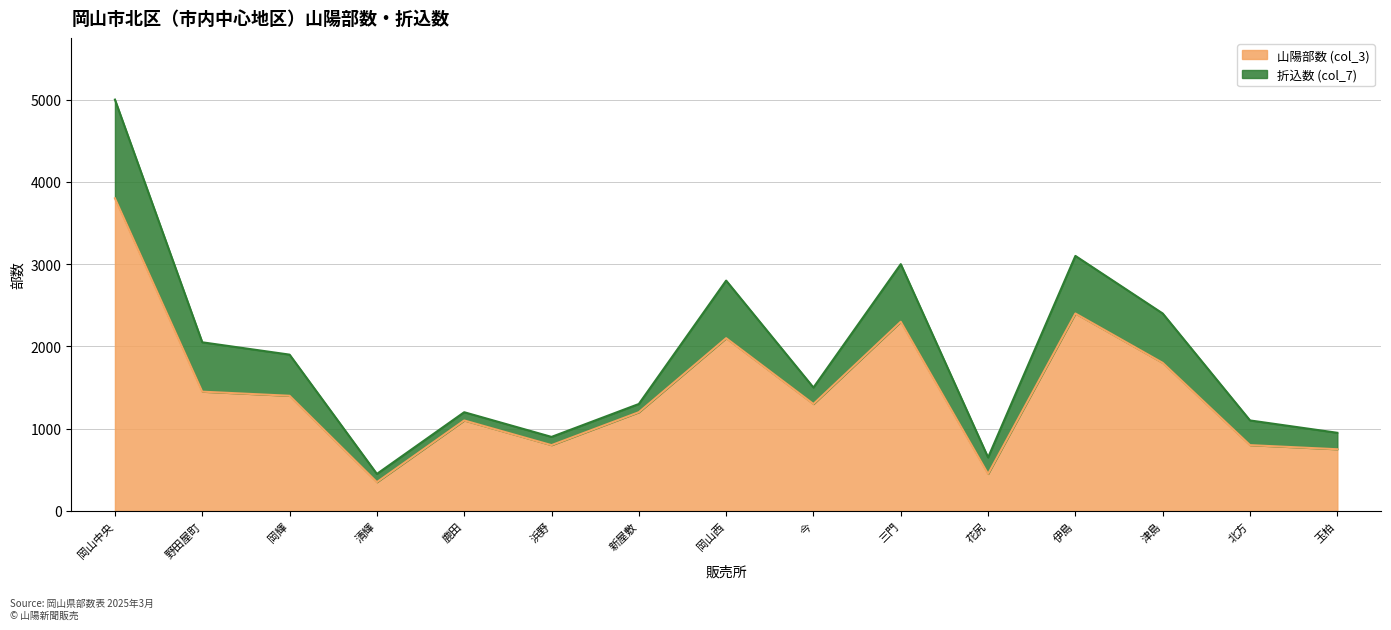

True or false: the data shows 1100 at 鹿田.

True